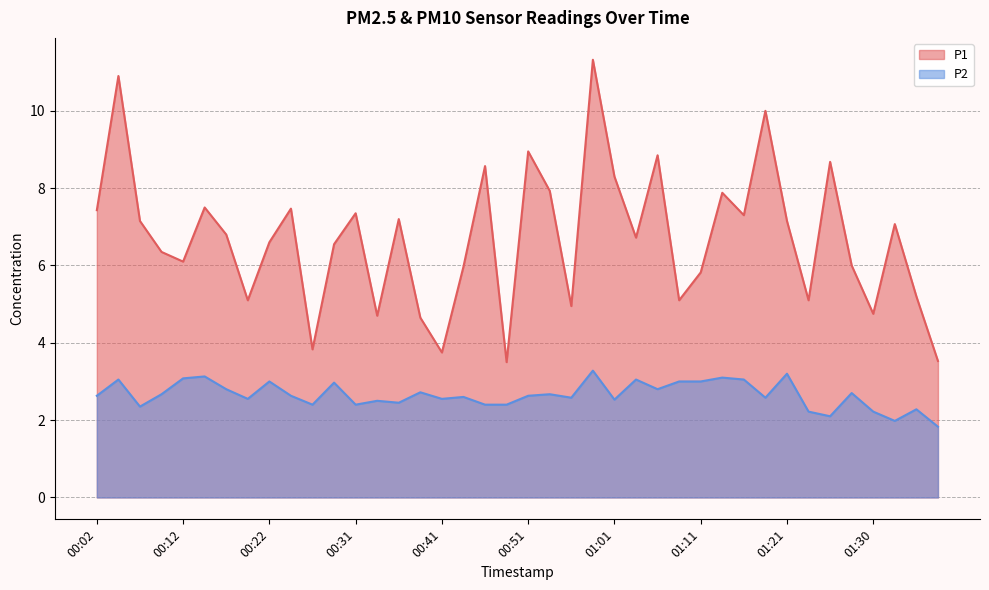

What is the maximum value for P1?

11.3